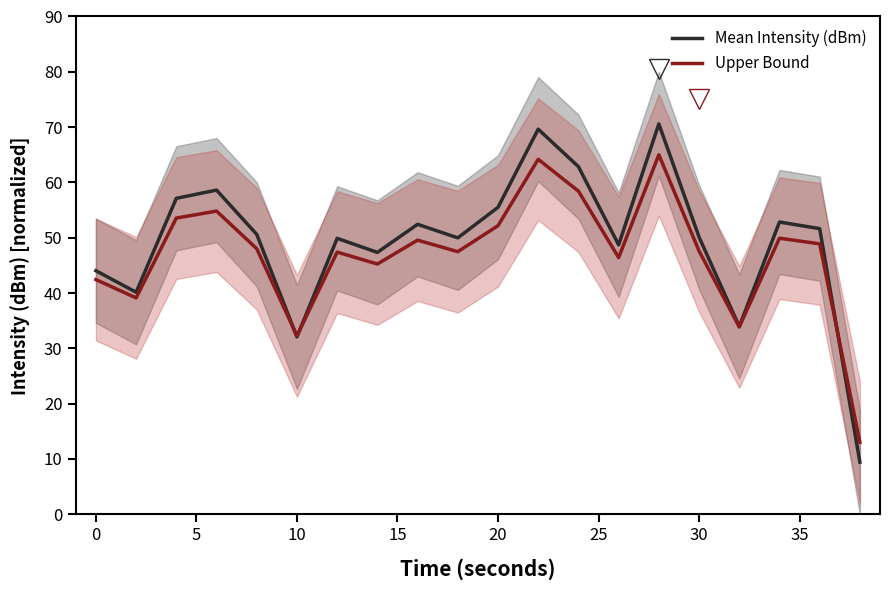

What is the sum of all Mean Intensity (dBm) values?

987.5